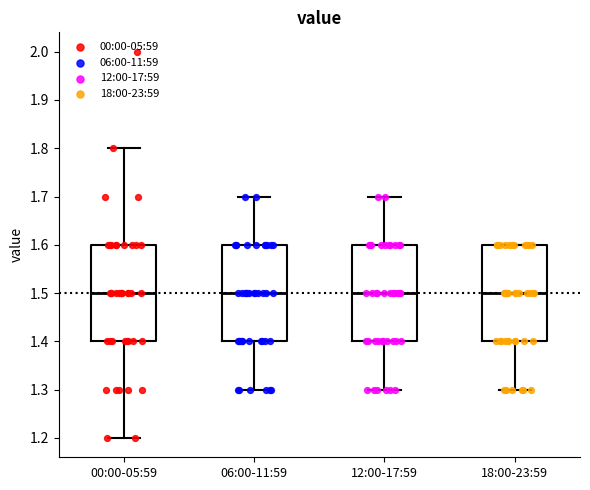

Reading left to right, transcribe this box plot: for each box, give where its median line is, the range the box spans, and where its two whiskers end, as read against the y-axis. The values are not printed on the chart, so give them approximately, as read against the axis.

00:00-05:59: median 1.5, box 1.4 to 1.6, whiskers 1.2 to 1.8
06:00-11:59: median 1.5, box 1.4 to 1.6, whiskers 1.3 to 1.7
12:00-17:59: median 1.5, box 1.4 to 1.6, whiskers 1.3 to 1.7
18:00-23:59: median 1.5, box 1.4 to 1.6, whiskers 1.3 to 1.6